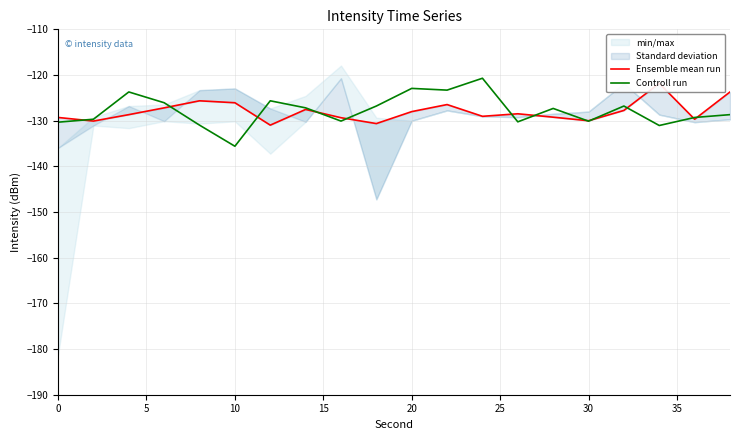

After their last crossing, which series has the higher values: Controll run or Ensemble mean run?

Ensemble mean run